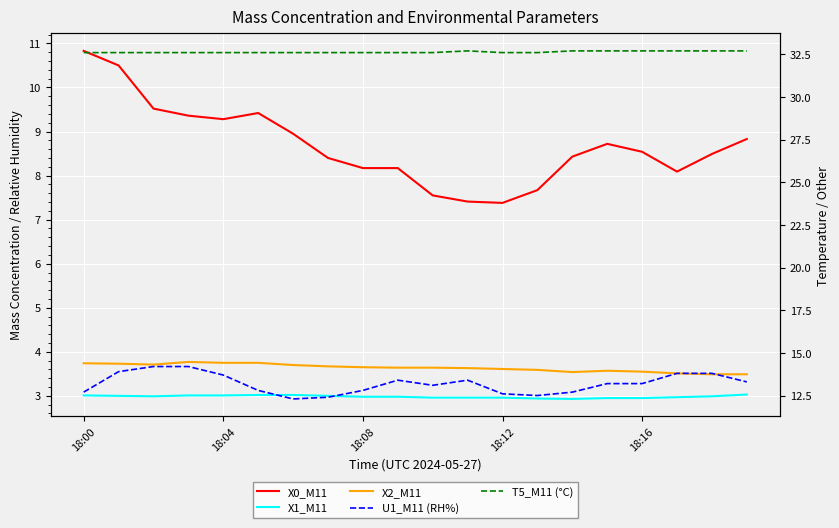

True or false: X1_M11 and X2_M11 cross at least once.

False